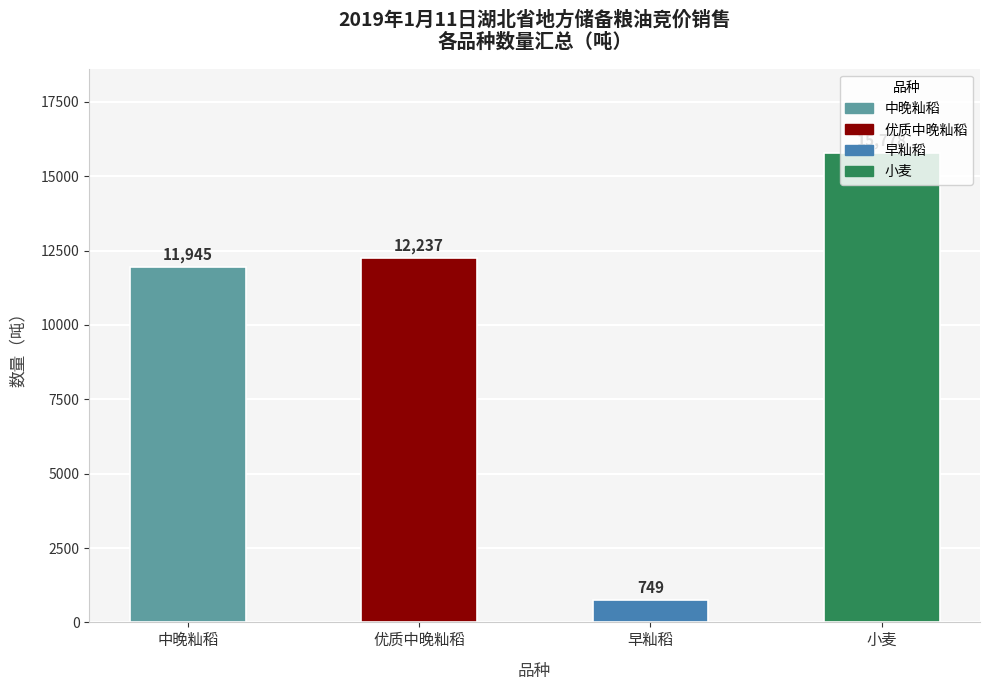

The chart shows a value of 12237.0 at 优质中晚籼稻. True or false?

True